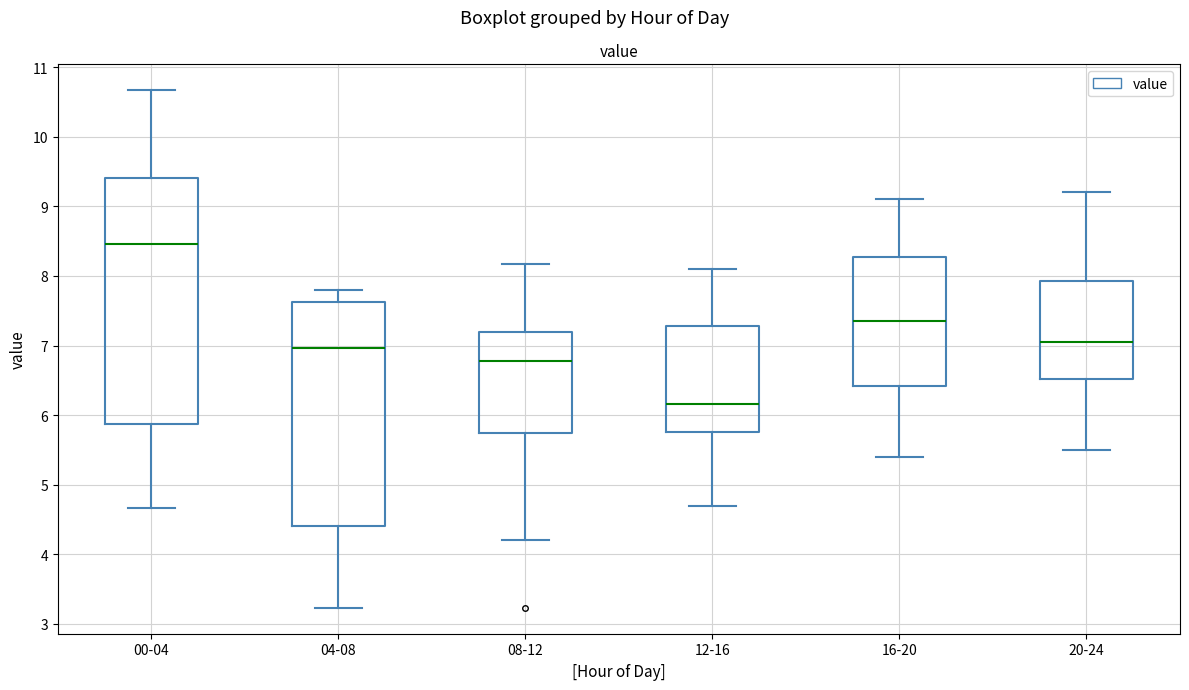

Reading left to right, transcribe this box plot: for each box, give where its median line is, the range the box spans, and where its two whiskers end, as read against the y-axis. The values are not printed on the chart, so give them approximately, as read against the axis.

00-04: median 8.5, box 5.9 to 9.4, whiskers 4.7 to 10.7
04-08: median 7.0, box 4.4 to 7.6, whiskers 3.2 to 7.8
08-12: median 6.8, box 5.7 to 7.2, whiskers 4.2 to 8.2
12-16: median 6.2, box 5.8 to 7.3, whiskers 4.7 to 8.1
16-20: median 7.4, box 6.4 to 8.3, whiskers 5.4 to 9.1
20-24: median 7.1, box 6.5 to 7.9, whiskers 5.5 to 9.2